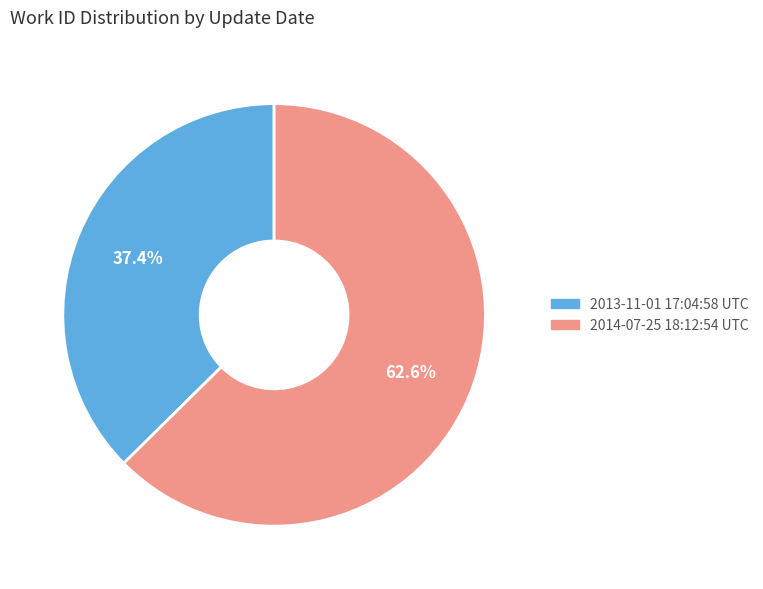

True or false: 2013-11-01 17:04:58 UTC accounts for 25% of the total.

False